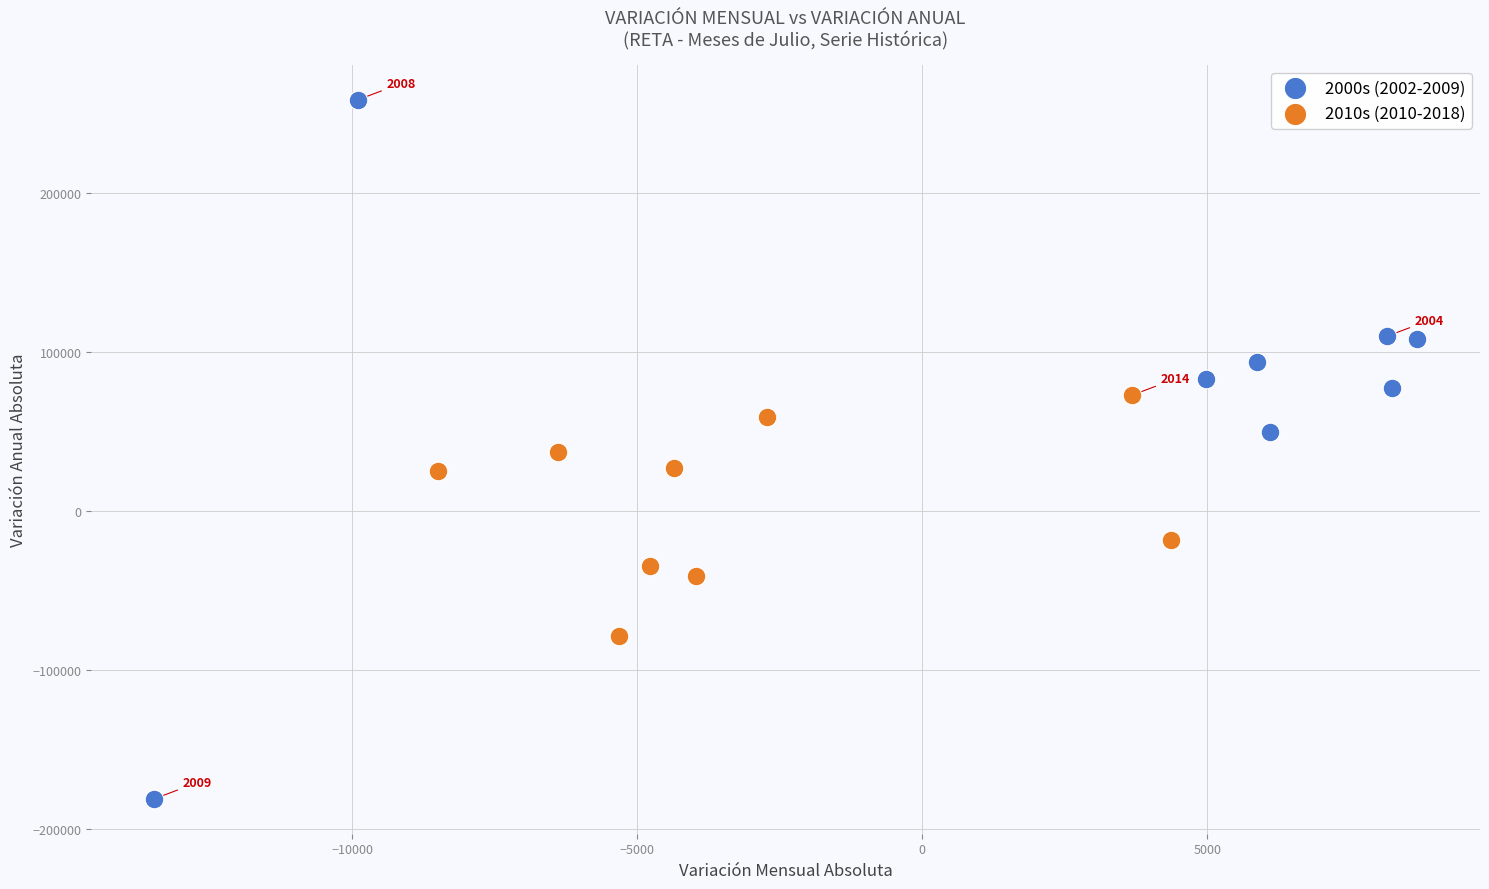

Which series reaches the maximum Y coordinate?

2000s (2002-2009)